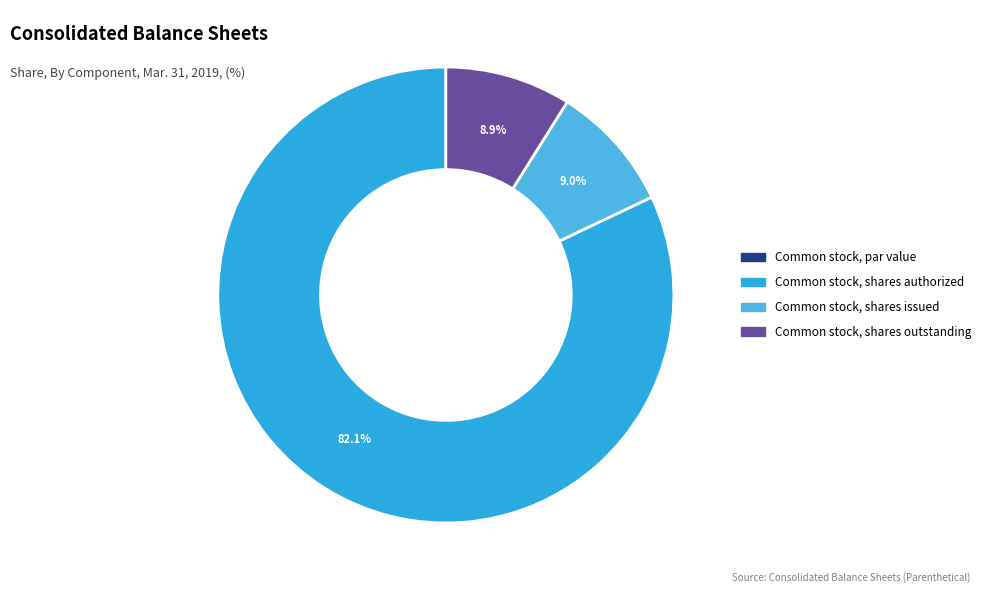

True or false: Common stock, shares authorized accounts for 82% of the total.

True